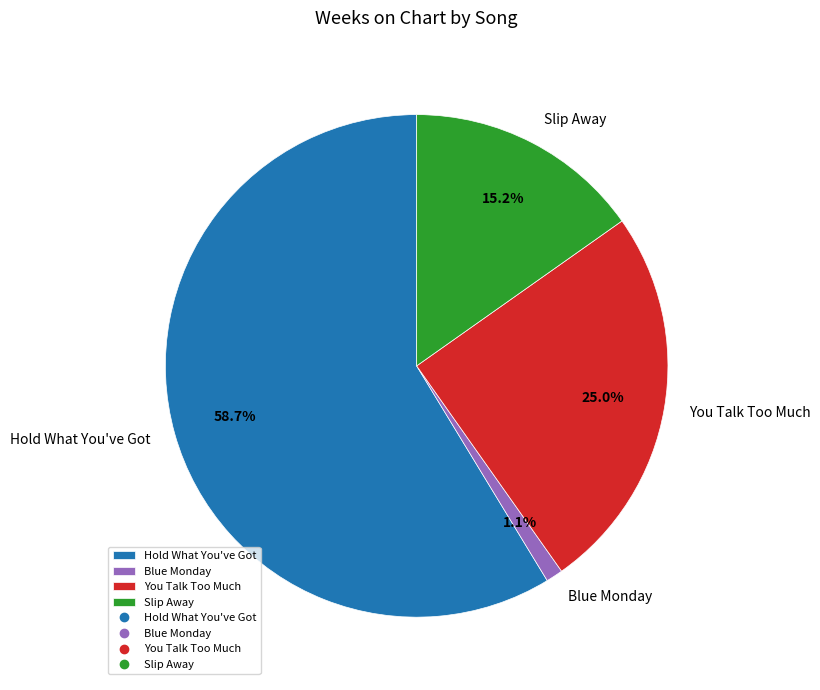

Which slice is the largest?

Hold What You've Got